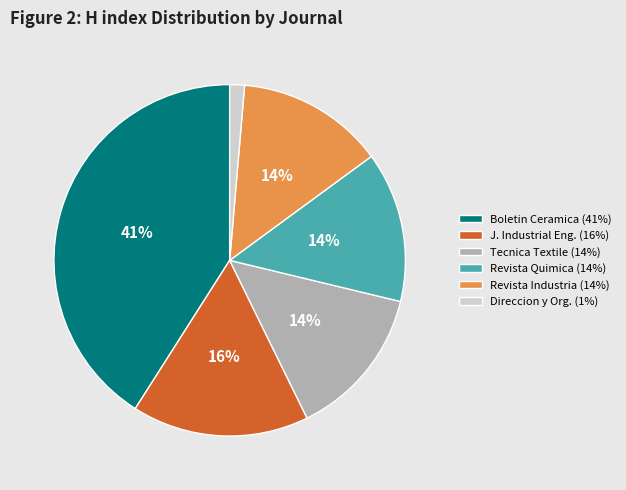

Is there a majority slice in this chart?

No